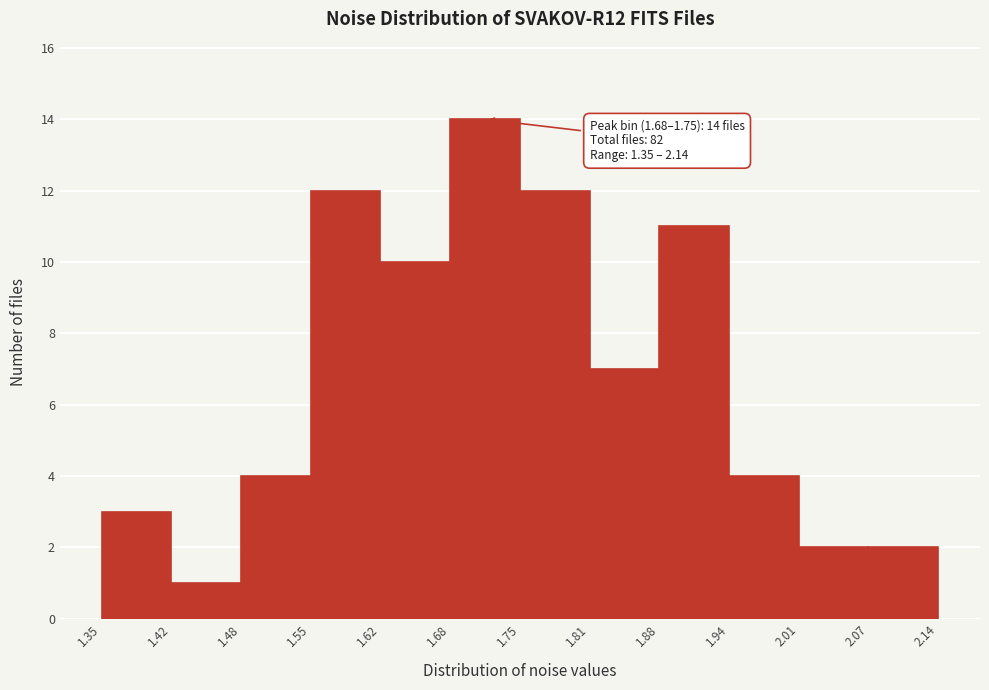

Over which range of the x-axis is the bar tallest?

1.68 to 1.75